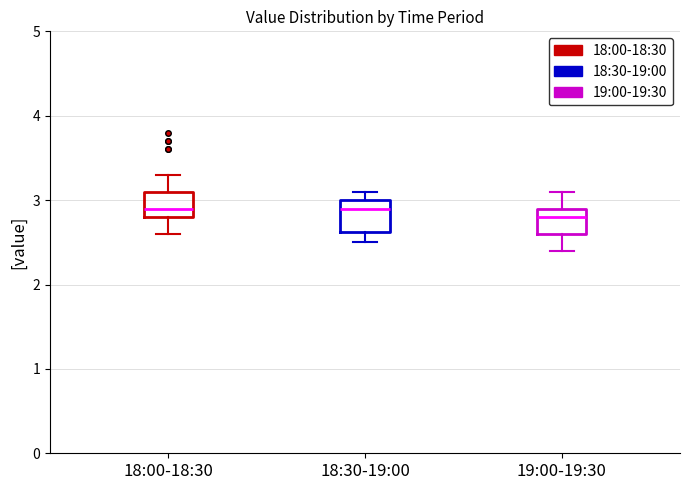

Reading left to right, read every box against the y-axis: the position of its median line, the range the box covers, and the ends of its whiskers. The values are not printed on the chart, so give them approximately, as read against the axis.

18:00-18:30: median 2.9, box 2.8 to 3.1, whiskers 2.6 to 3.3
18:30-19:00: median 2.9, box 2.6 to 3.0, whiskers 2.5 to 3.1
19:00-19:30: median 2.8, box 2.6 to 2.9, whiskers 2.4 to 3.1